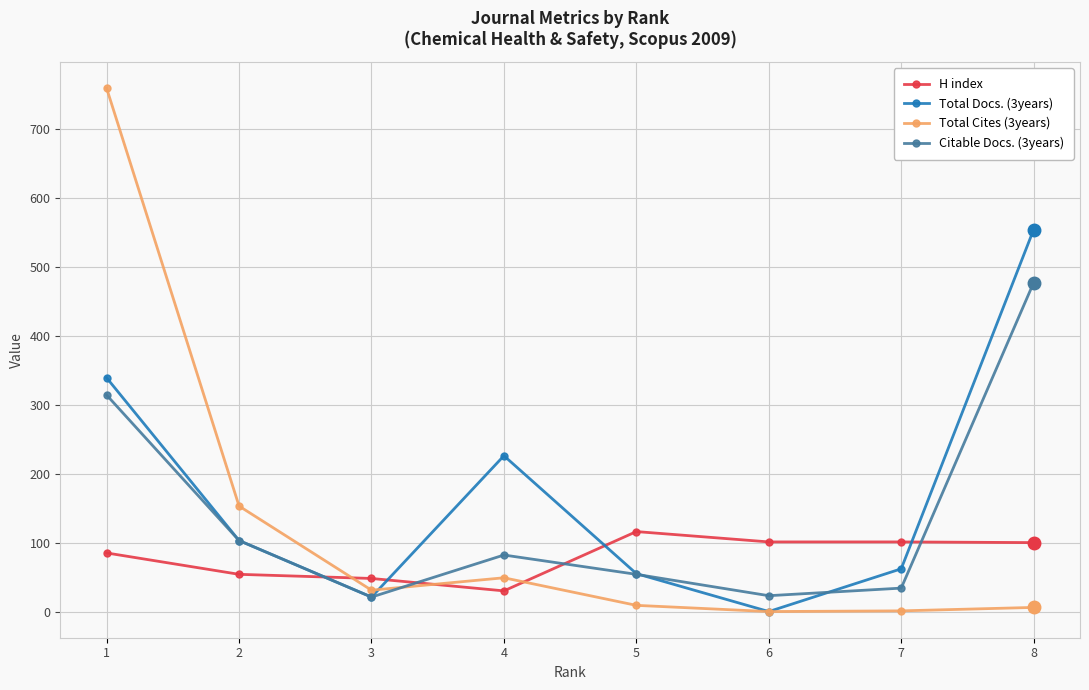

After their last crossing, which series has the higher values: Total Cites (3years) or Total Docs. (3years)?

Total Docs. (3years)